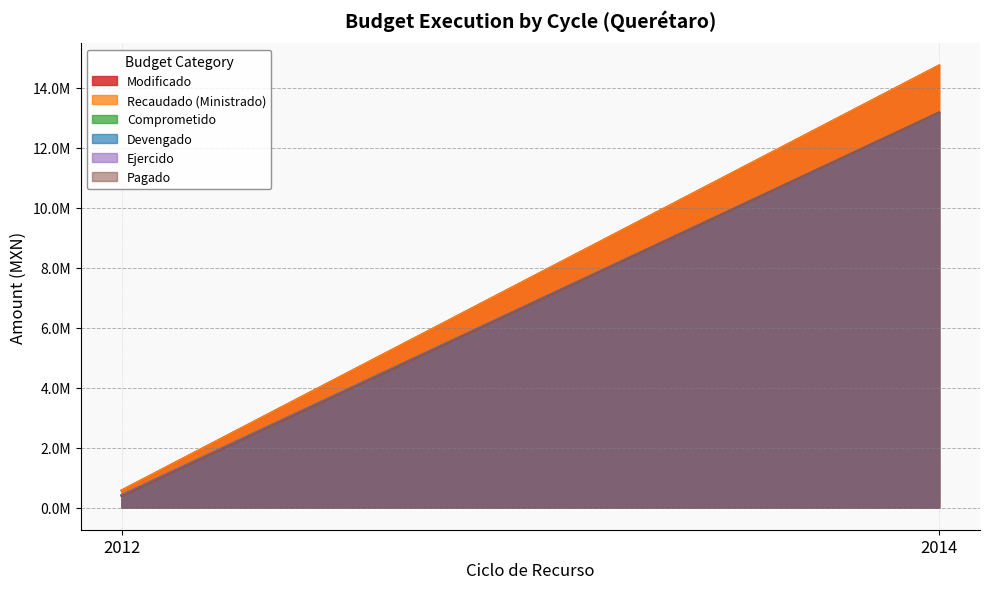

Rank the series by their maximum value, from lowest to highest.

Comprometido, Devengado, Ejercido, Pagado, Modificado, Recaudado (Ministrado)